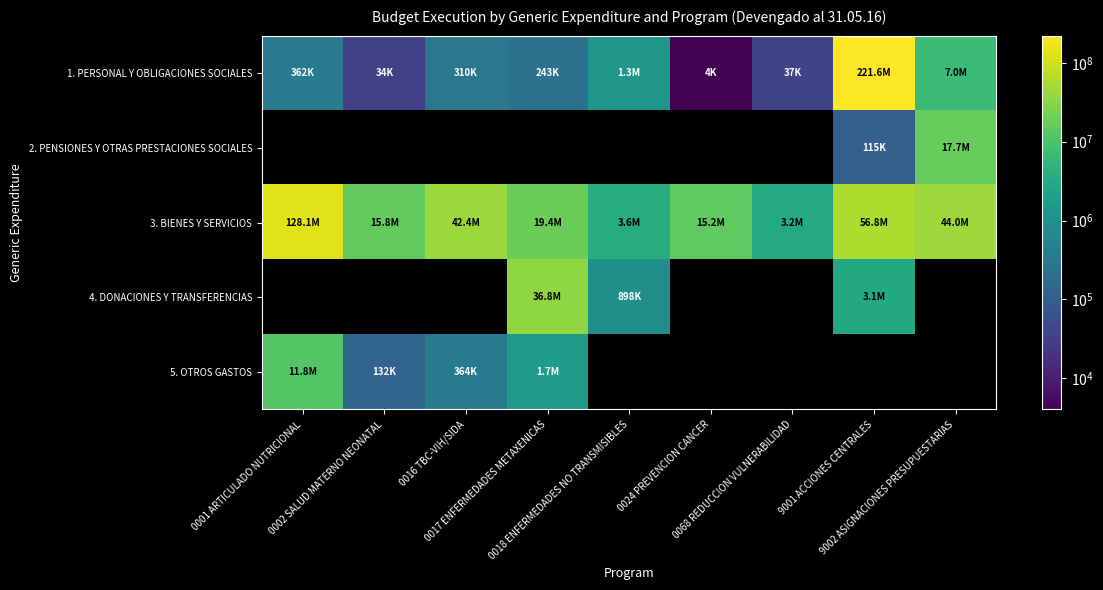

Where is 5. OTROS GASTOS nearest to the value 5983928?

0017 ENFERMEDADES METAXENICAS